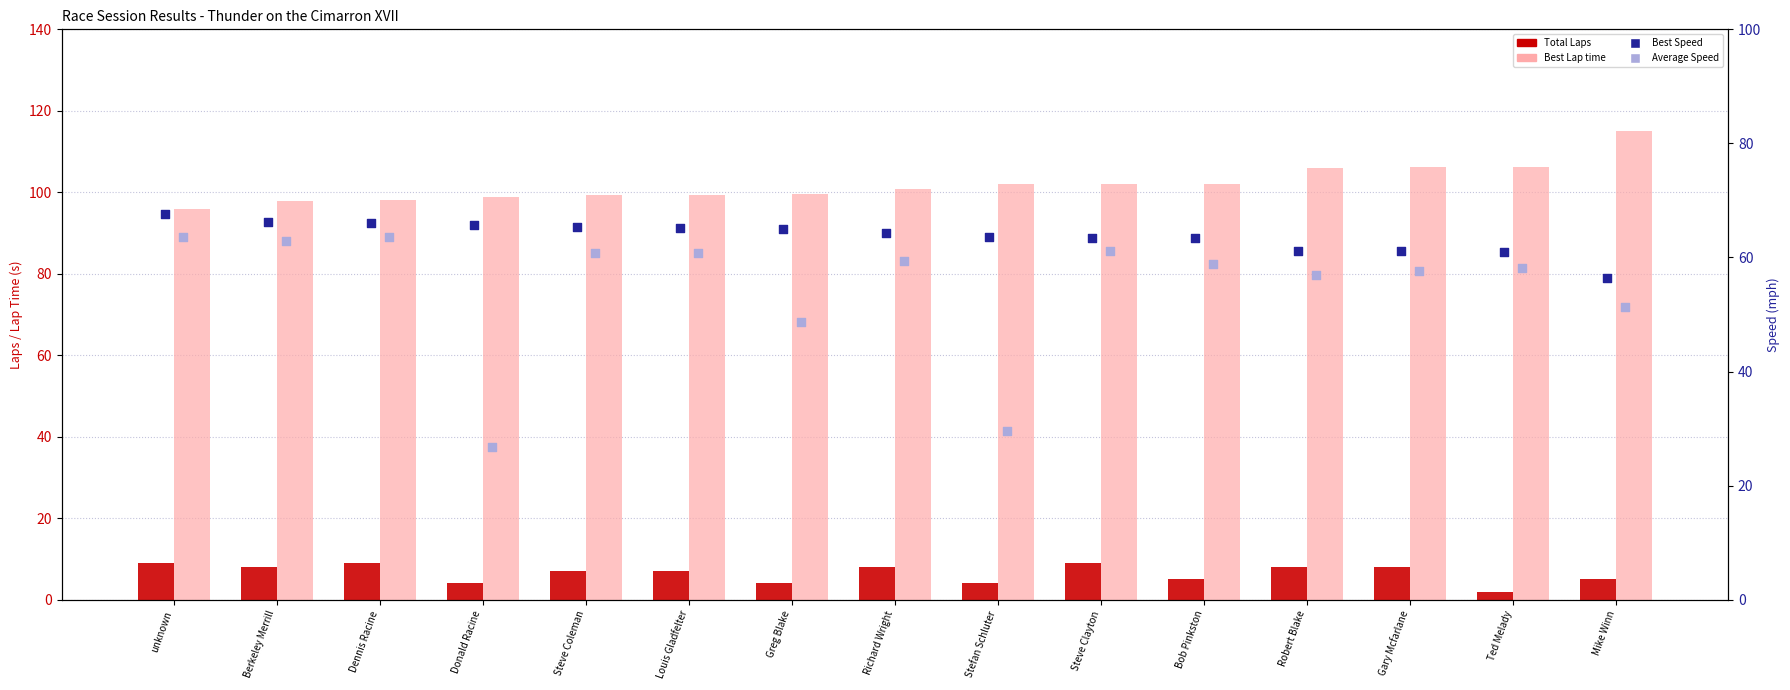

What is the total value across all series at Donald Racine?

195.1